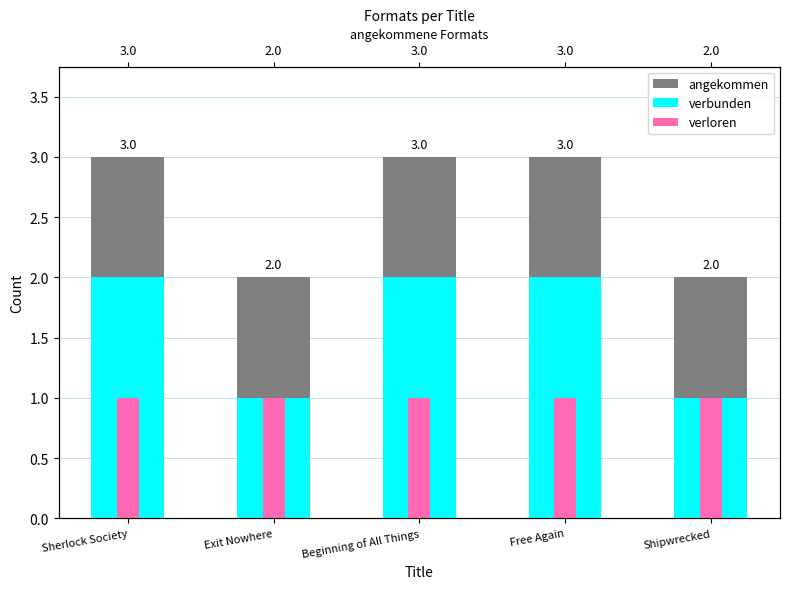

How many series are shown in this chart?

3